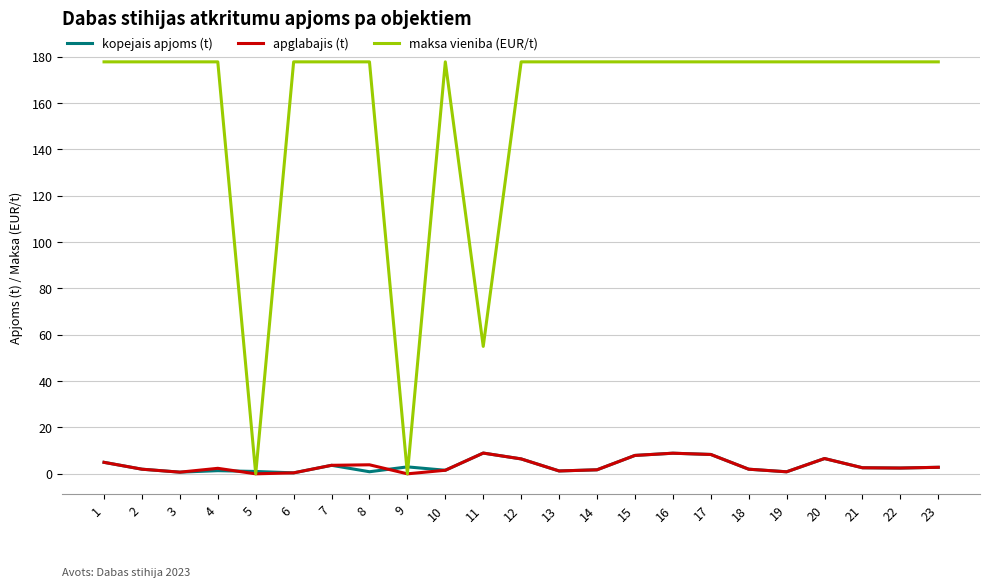

Is it true that kopejais apjoms (t) equals 8.9 at 16?

True